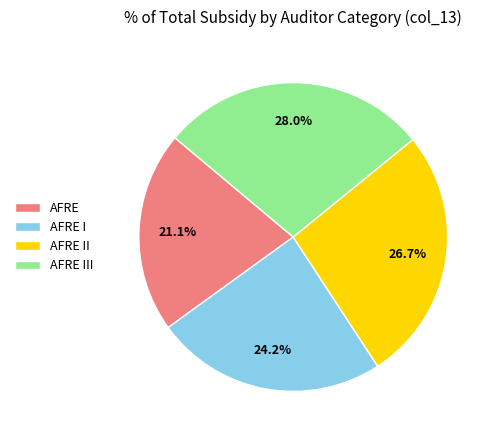

Do AFRE I and AFRE III together represent more than half of the pie?

Yes